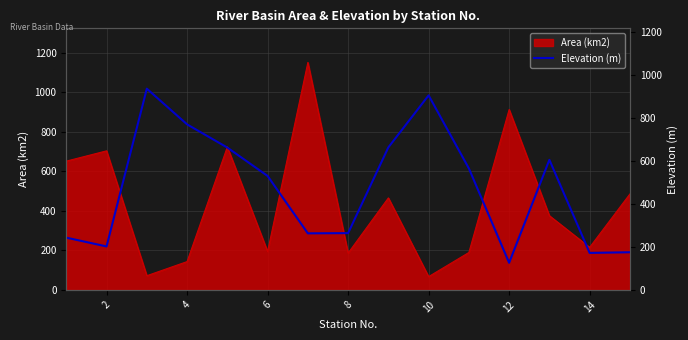

How many lines are shown in the chart?

1